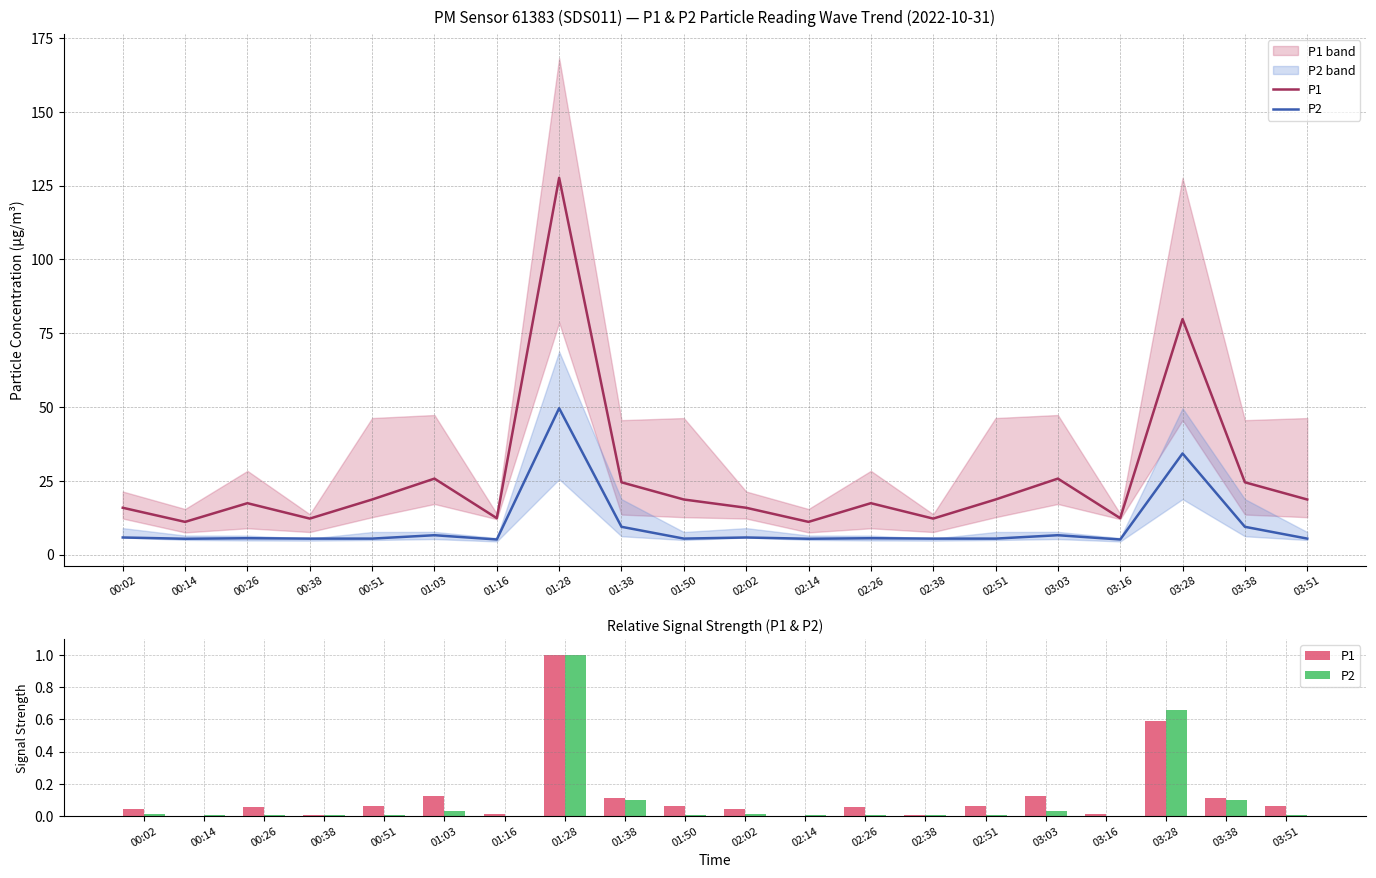

List the labels in order of P2 value, smallest first.

01:16, 03:16, 00:14, 02:14, 00:38, 00:51, 01:50, 02:38, 02:51, 03:51, 00:26, 02:26, 00:02, 02:02, 01:03, 03:03, 01:38, 03:38, 03:28, 01:28